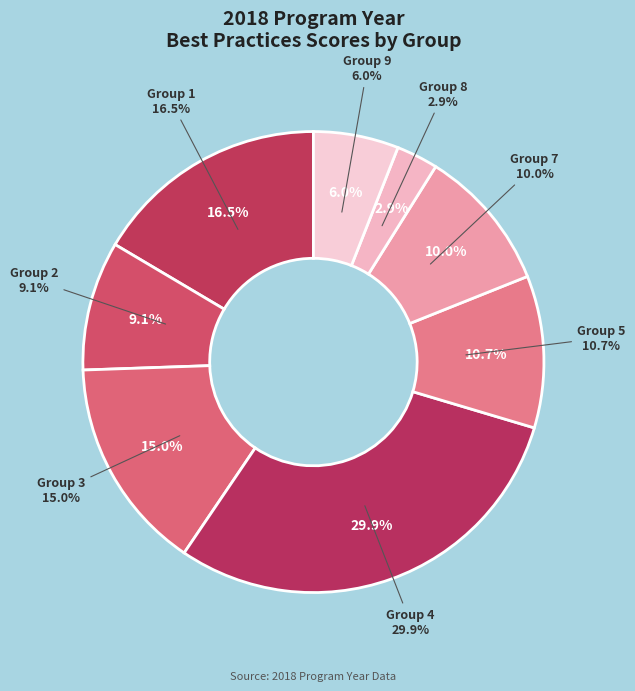

Is there any slice that represents more than half of the pie?

No